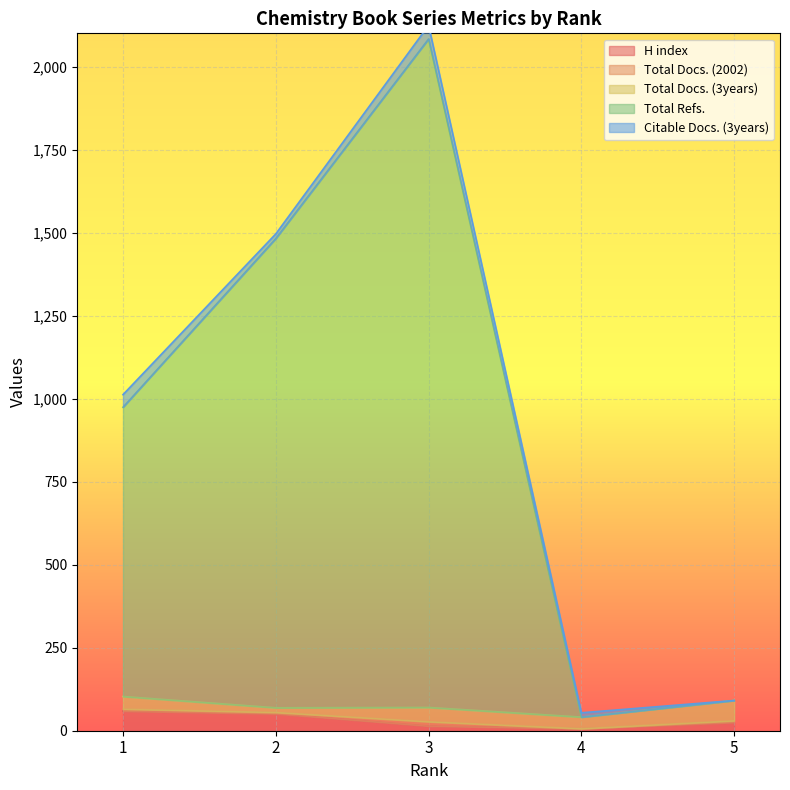

In Citable Docs. (3years), how many points are higher than both neighbors (excluding endpoints)?

1